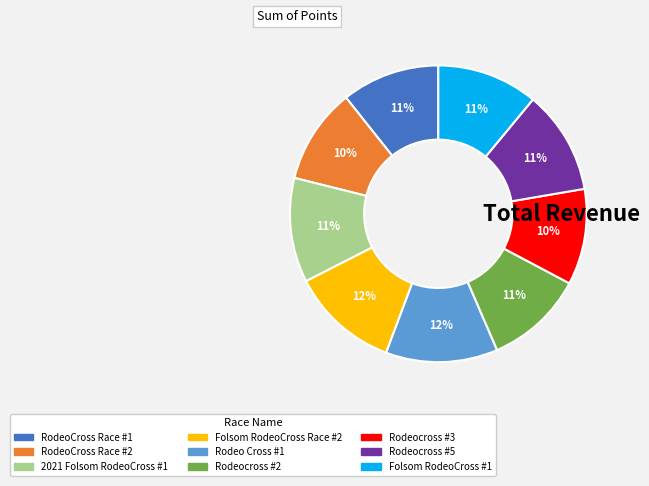

Which has a higher value, Rodeo Cross #1 or 2021 Folsom RodeoCross #1?

Rodeo Cross #1